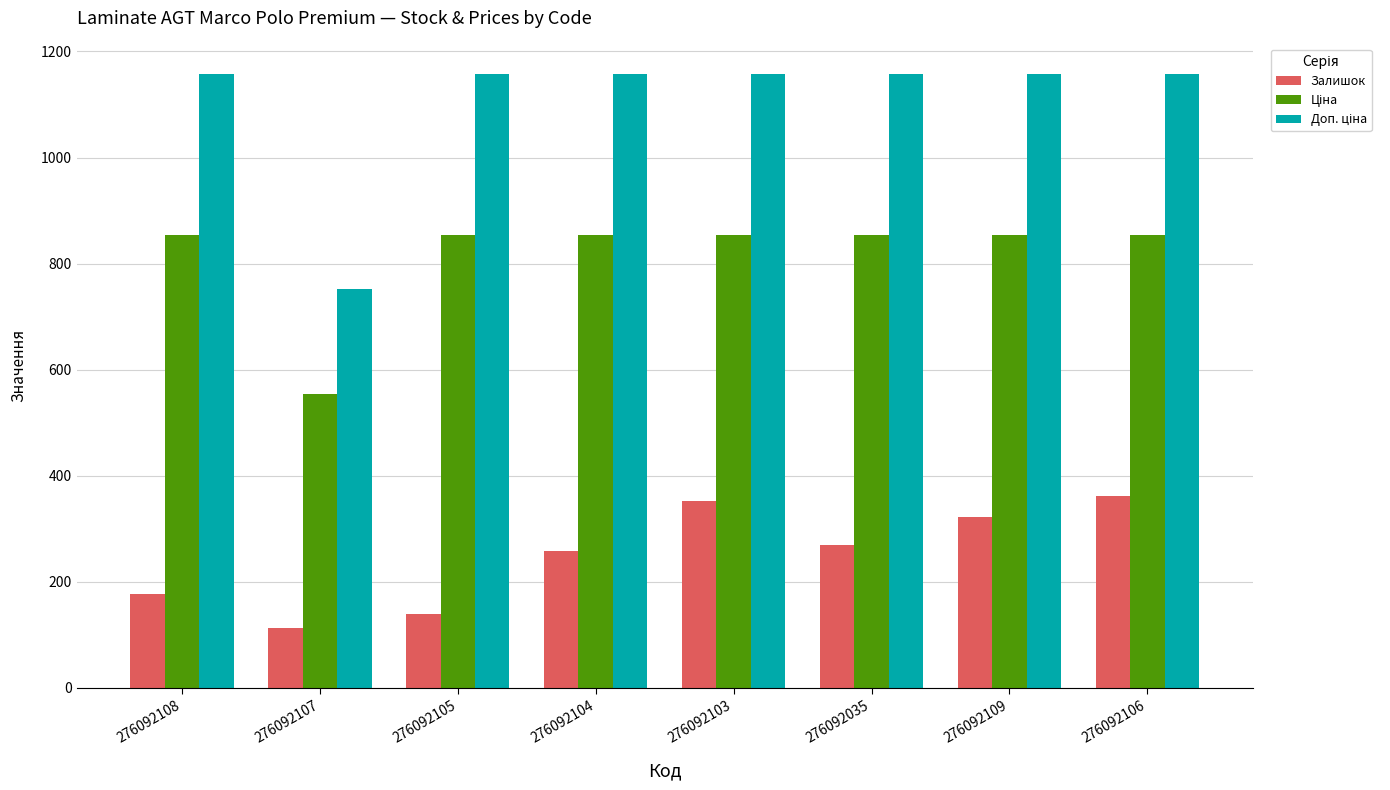

Between 276092105 and 276092103, which series saw the biggest shift?

Залишок